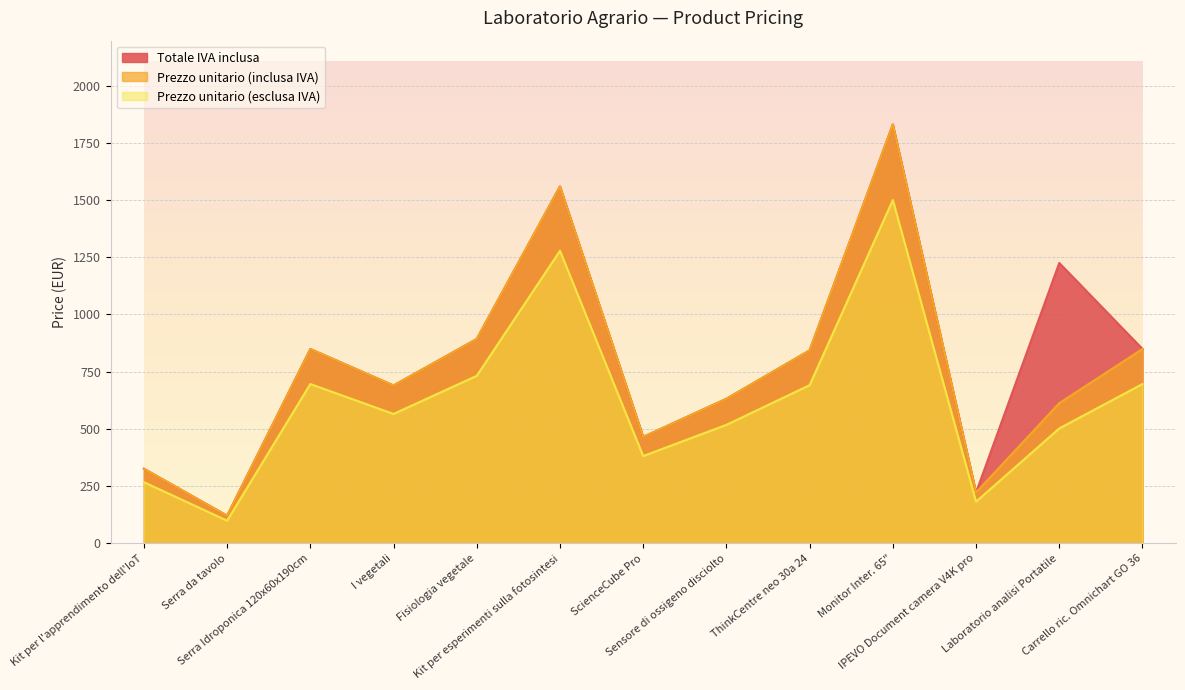

True or false: Prezzo unitario (esclusa IVA) and Totale IVA inclusa cross at least once.

False